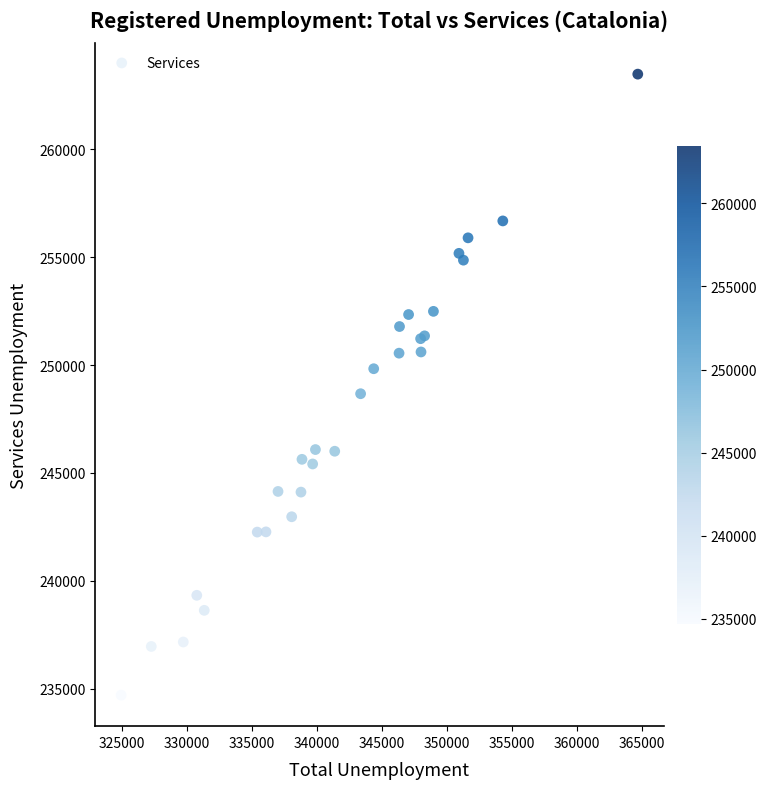

What Y value in the scatter plot is closest to 249090?

248669